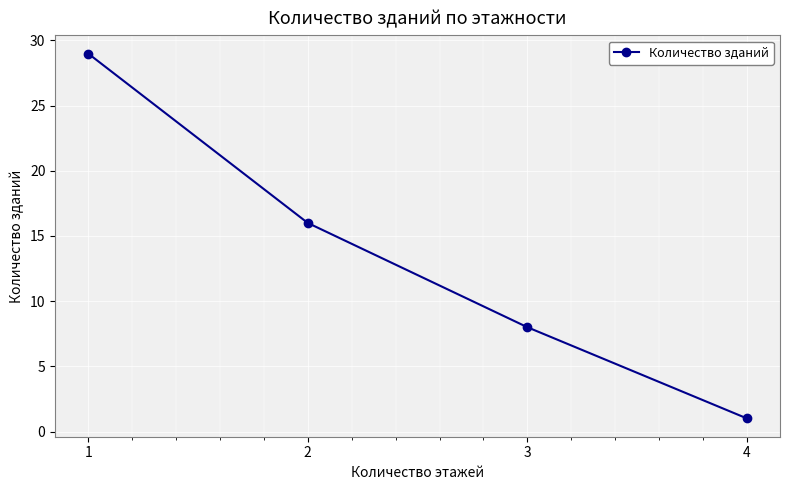

Reading left to right, what are all the values shown in this chart?

29	16	8	1